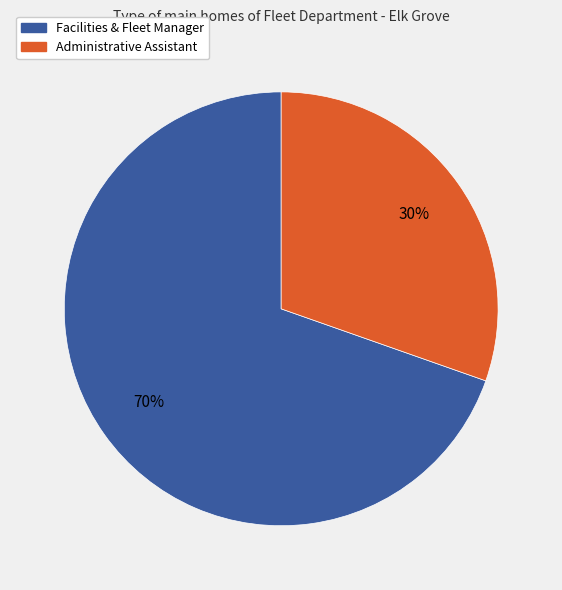

To the nearest percent, what portion does Administrative Assistant represent?

30%